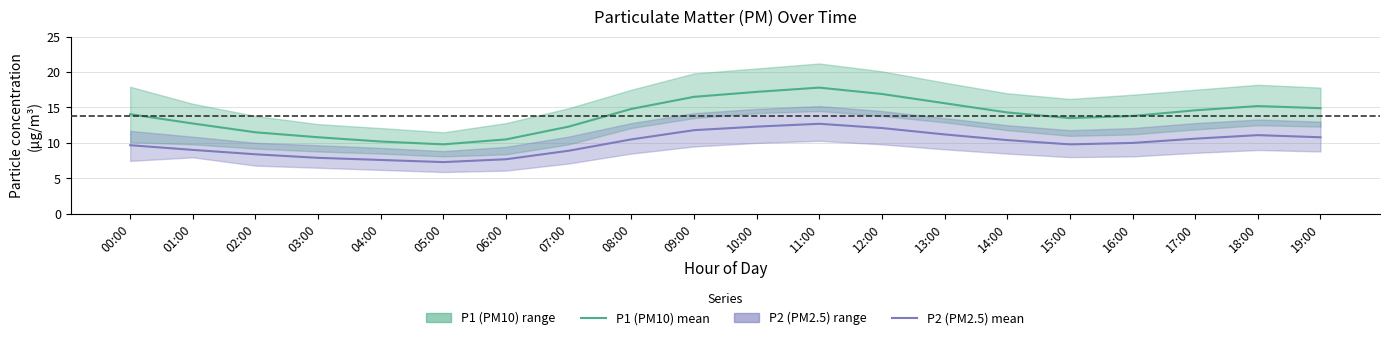

List the labels in order of P2 (PM2.5) mean value, largest first.

11:00, 10:00, 12:00, 09:00, 13:00, 18:00, 19:00, 17:00, 08:00, 14:00, 16:00, 15:00, 00:00, 01:00, 07:00, 02:00, 03:00, 06:00, 04:00, 05:00